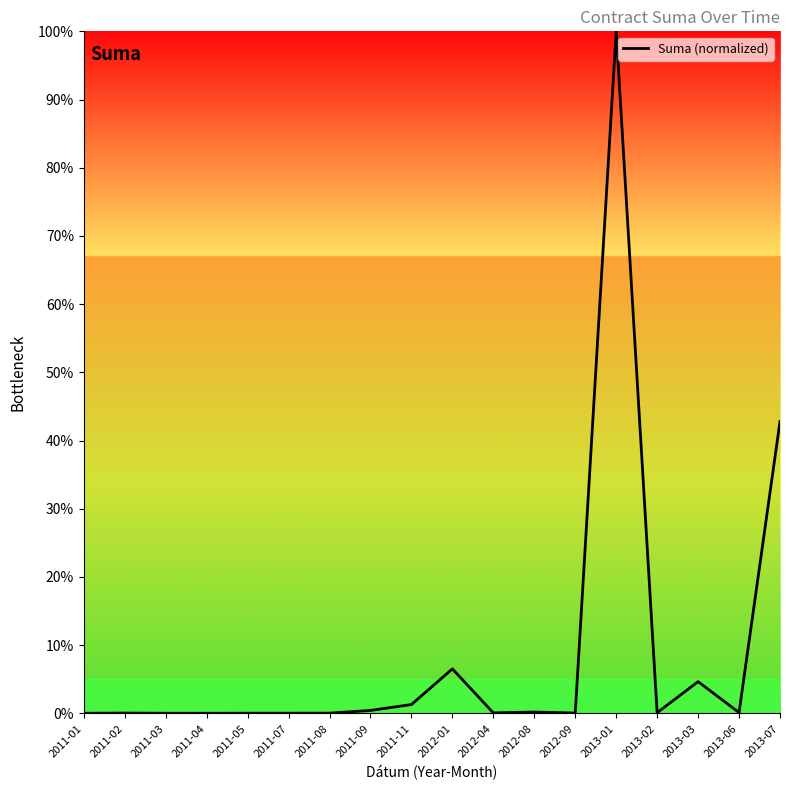

Which label corresponds to the largest value in the chart?

2013-01